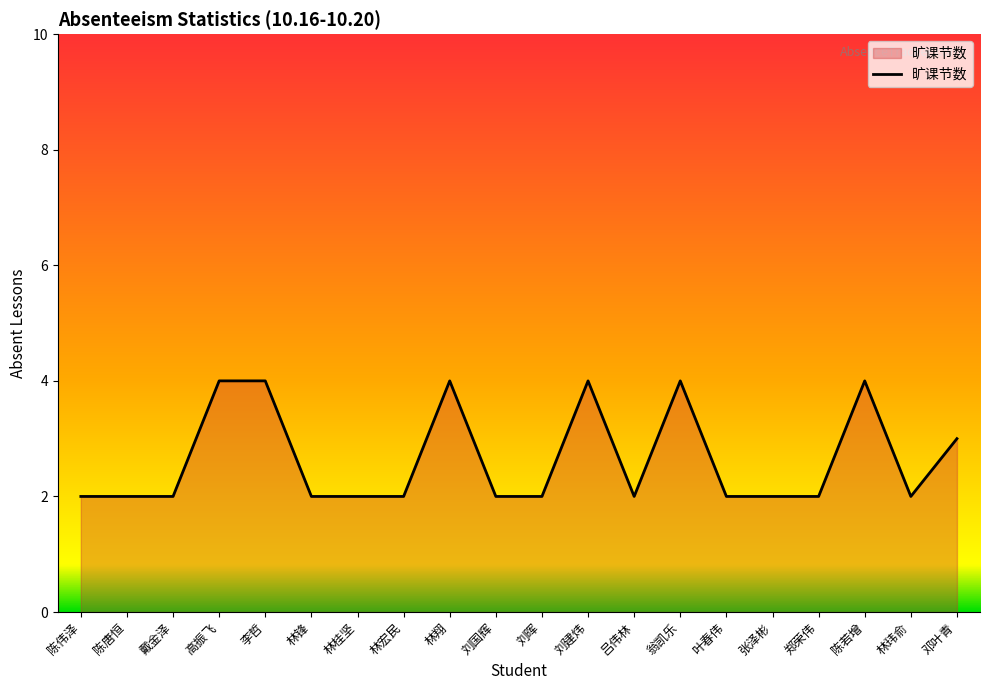

Which has a higher value, 邓叶青 or 吕伟林?

邓叶青